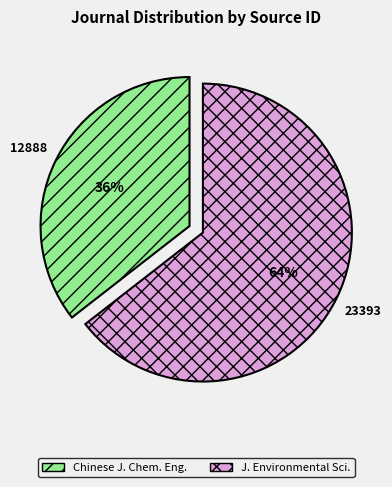

Is there any slice that represents more than half of the pie?

Yes